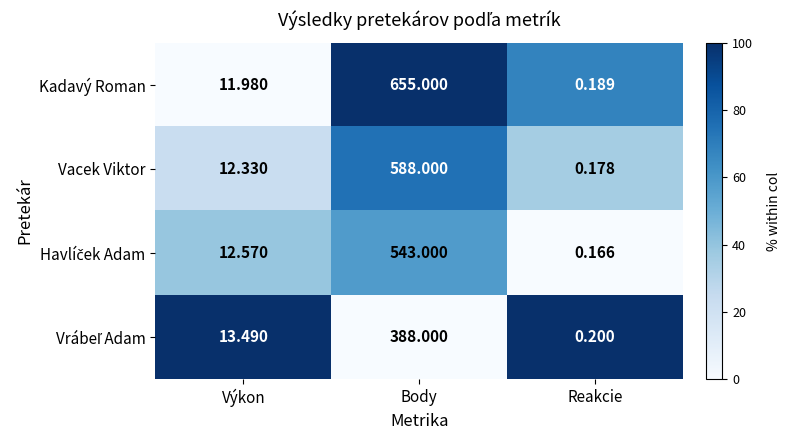

At which label does Kadavý Roman first exceed 11?

Výkon